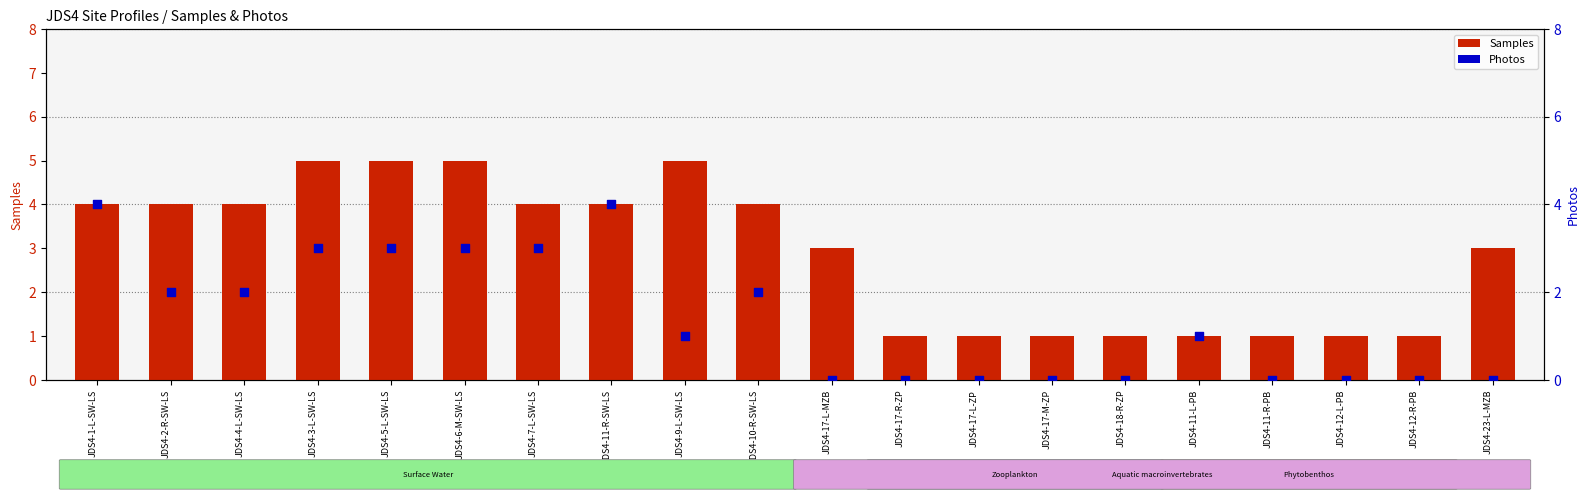

Is the value of Photos at JDS4-6-M-SW-LS greater than the value of Samples at JDS4-1-L-SW-LS?

No